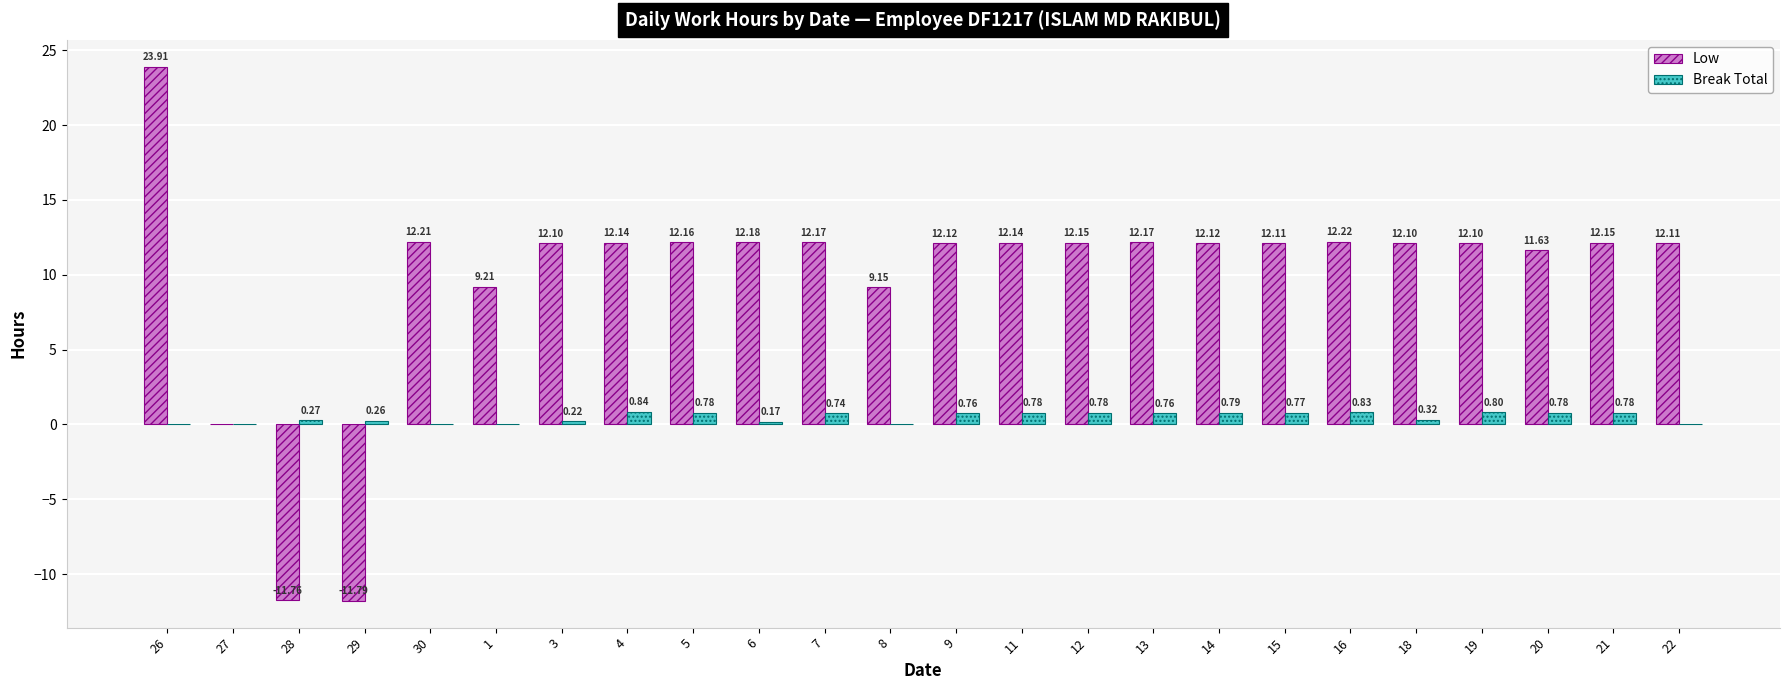

What is the total value across all series at 21?

12.9